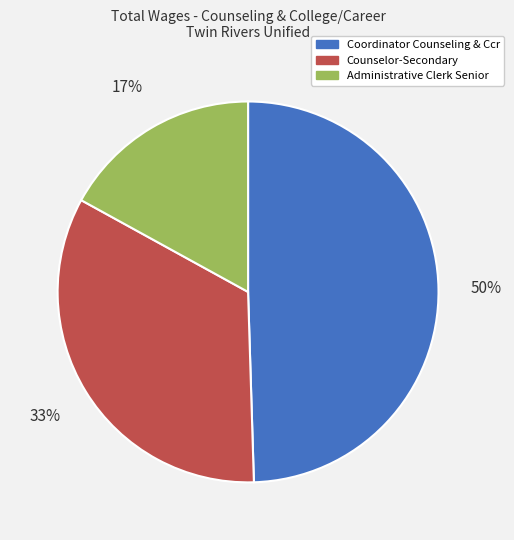

What is the smallest slice in the pie chart?

Administrative Clerk Senior